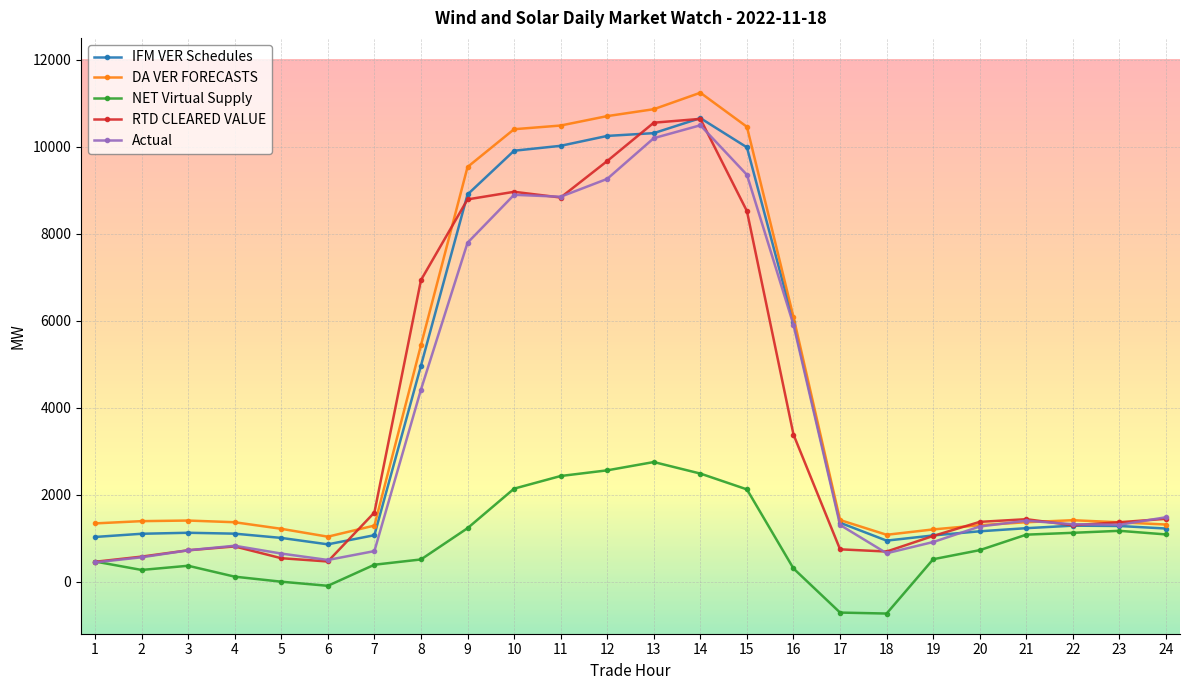

At which label does IFM VER Schedules reach its peak?

14